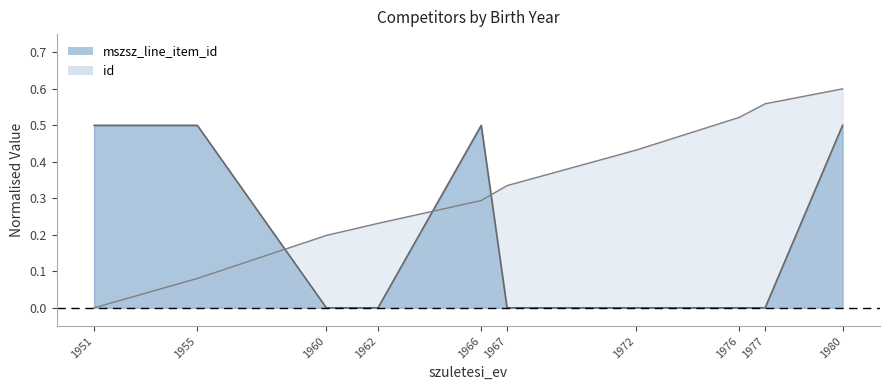

Count the id values in the range 0 to 1.

10